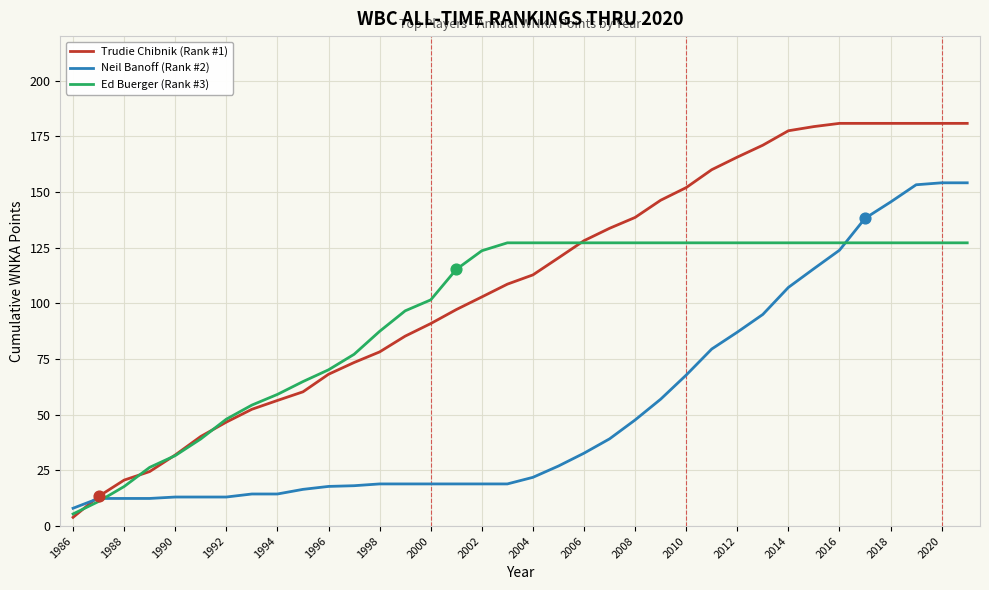

Which series has the largest total across all categories?

Trudie Chibnik (Rank #1)